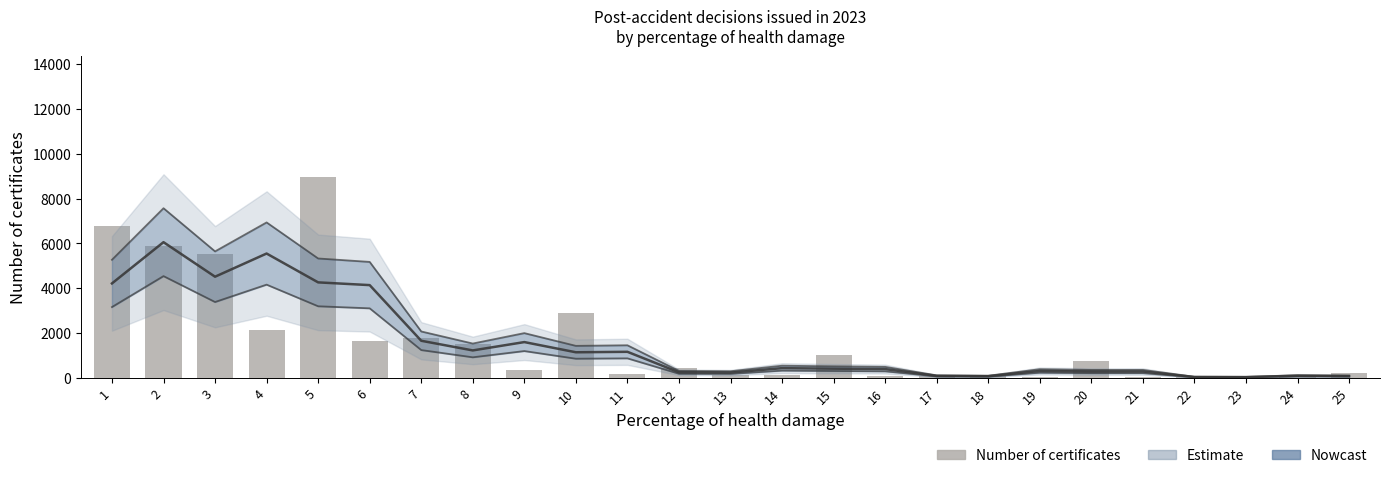

List the labels in order of value, largest first.

5, 1, 2, 3, 10, 4, 7, 6, 8, 15, 20, 12, 9, 25, 11, 13, 14, 18, 16, 17, 22, 19, 23, 21, 24